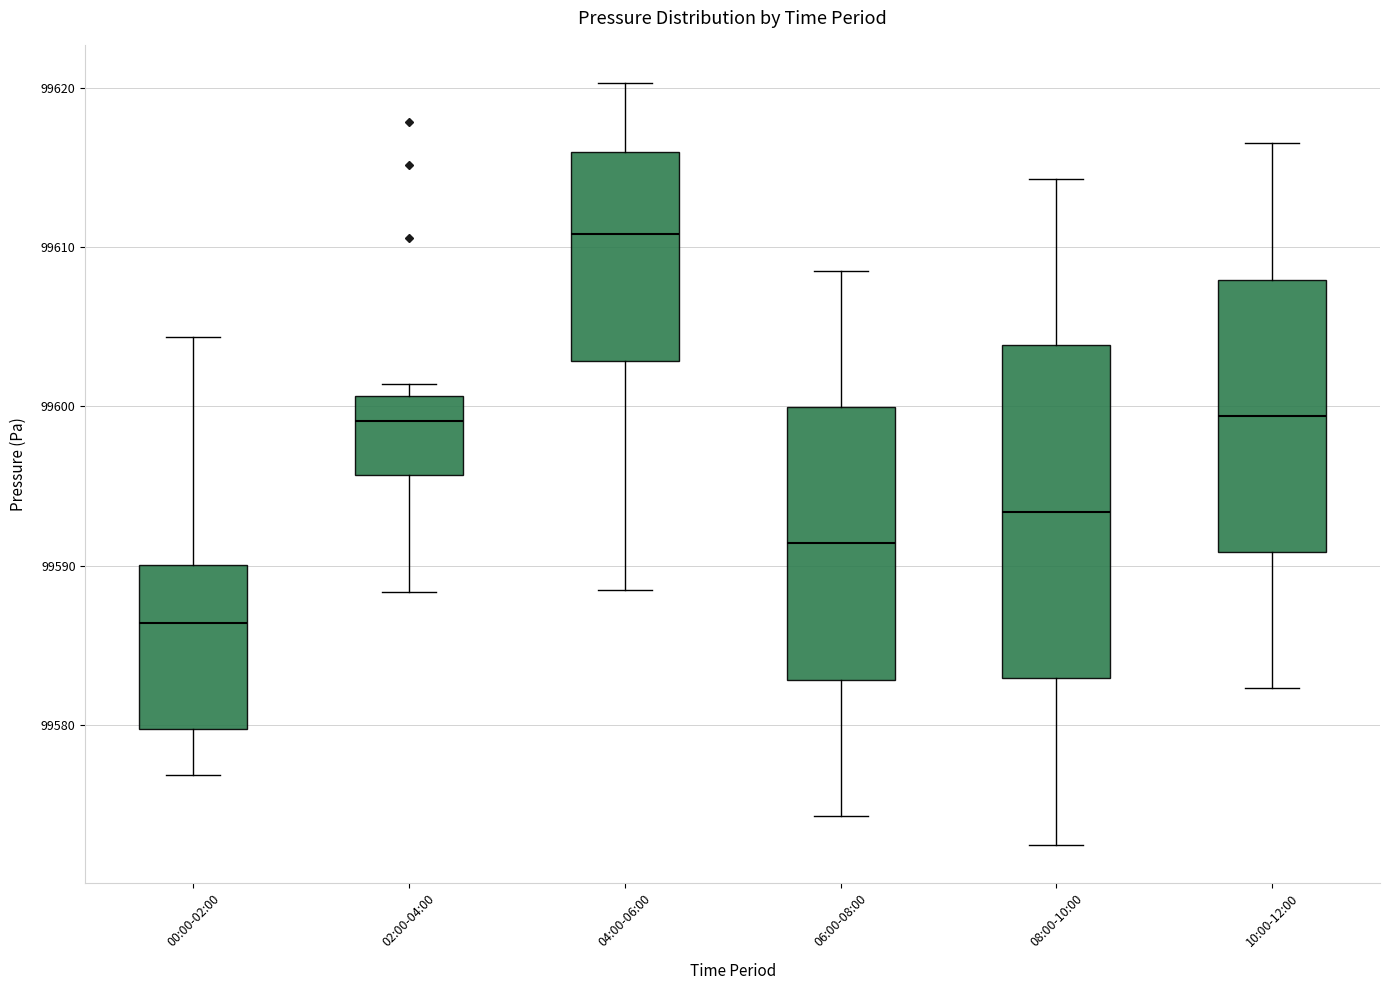

Which box's median line is the highest?

04:00-06:00